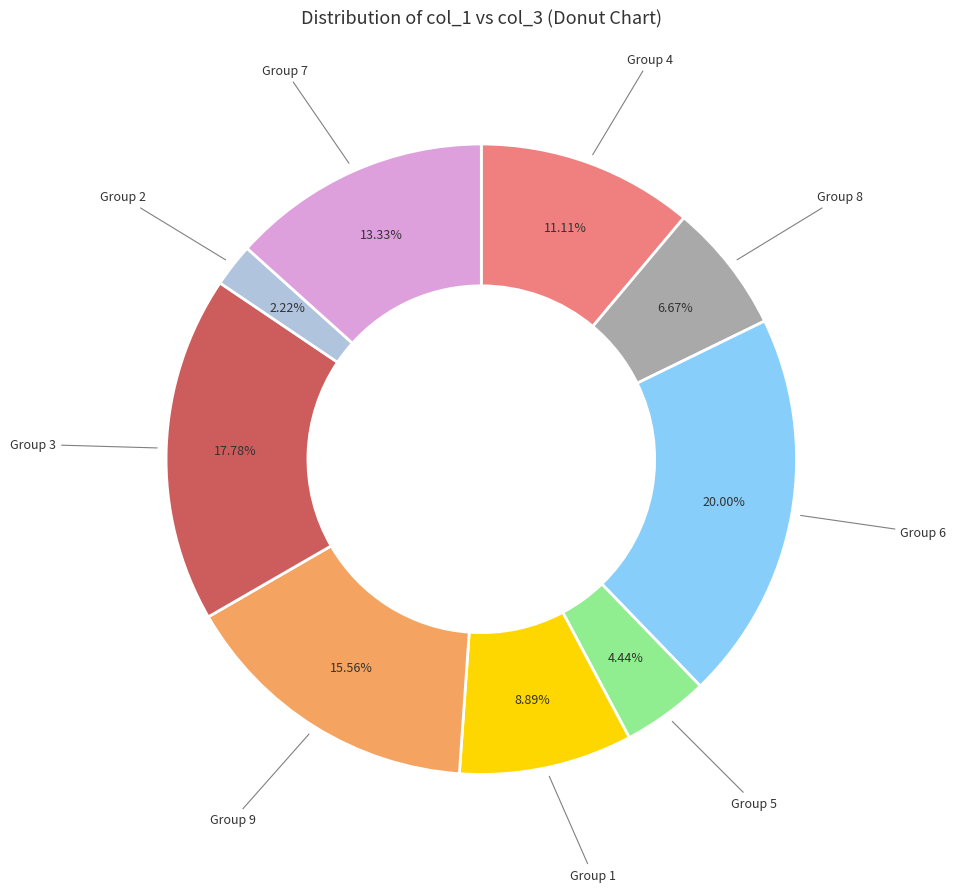

Which category has the biggest portion of the pie?

Group 6